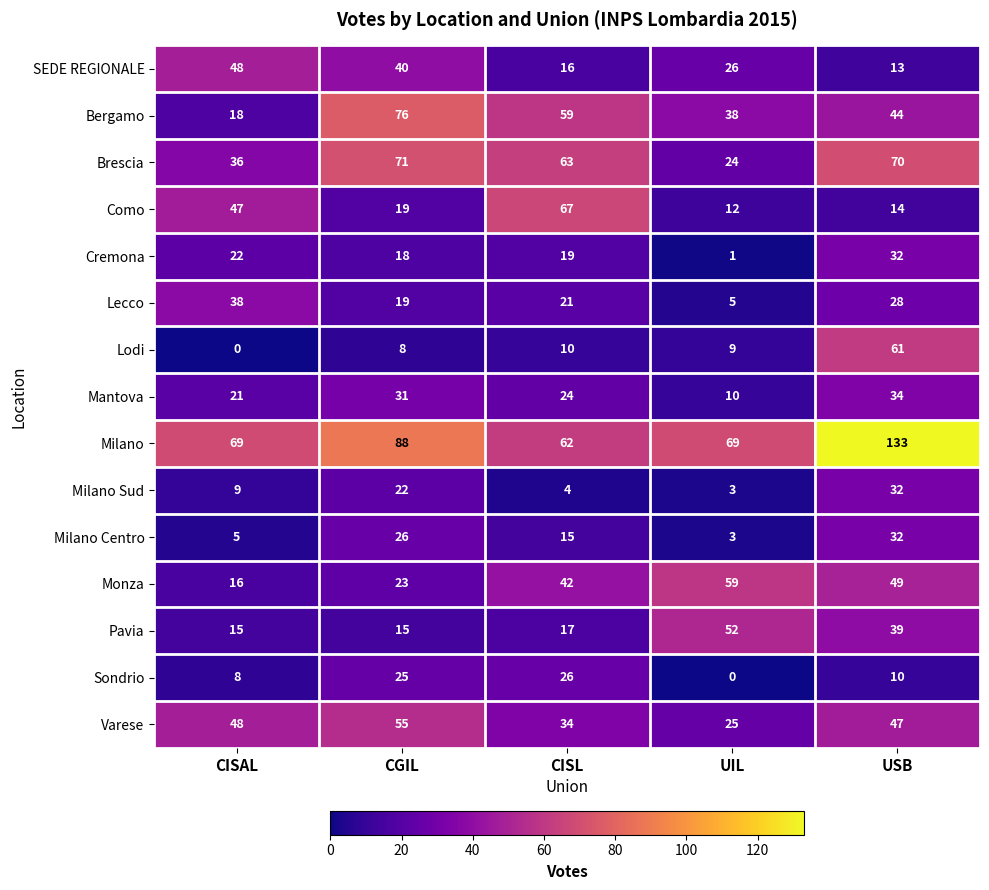

List the labels in order of SEDE REGIONALE value, largest first.

CISAL, CGIL, UIL, CISL, USB